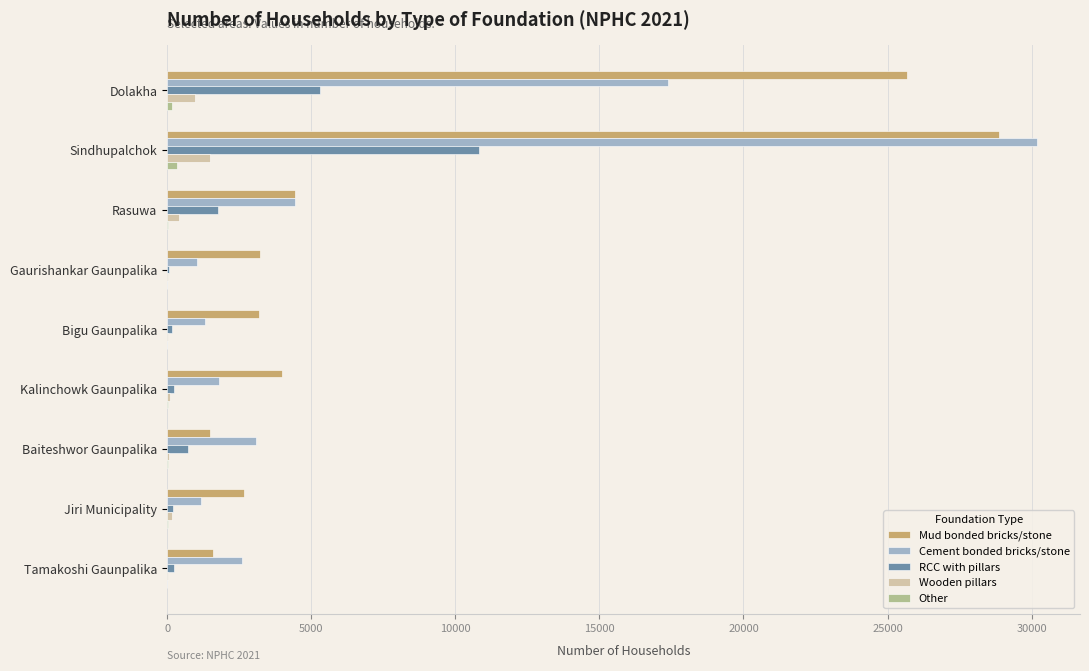

The value of Mud bonded bricks/stone at Dolakha is 34233. True or false?

False